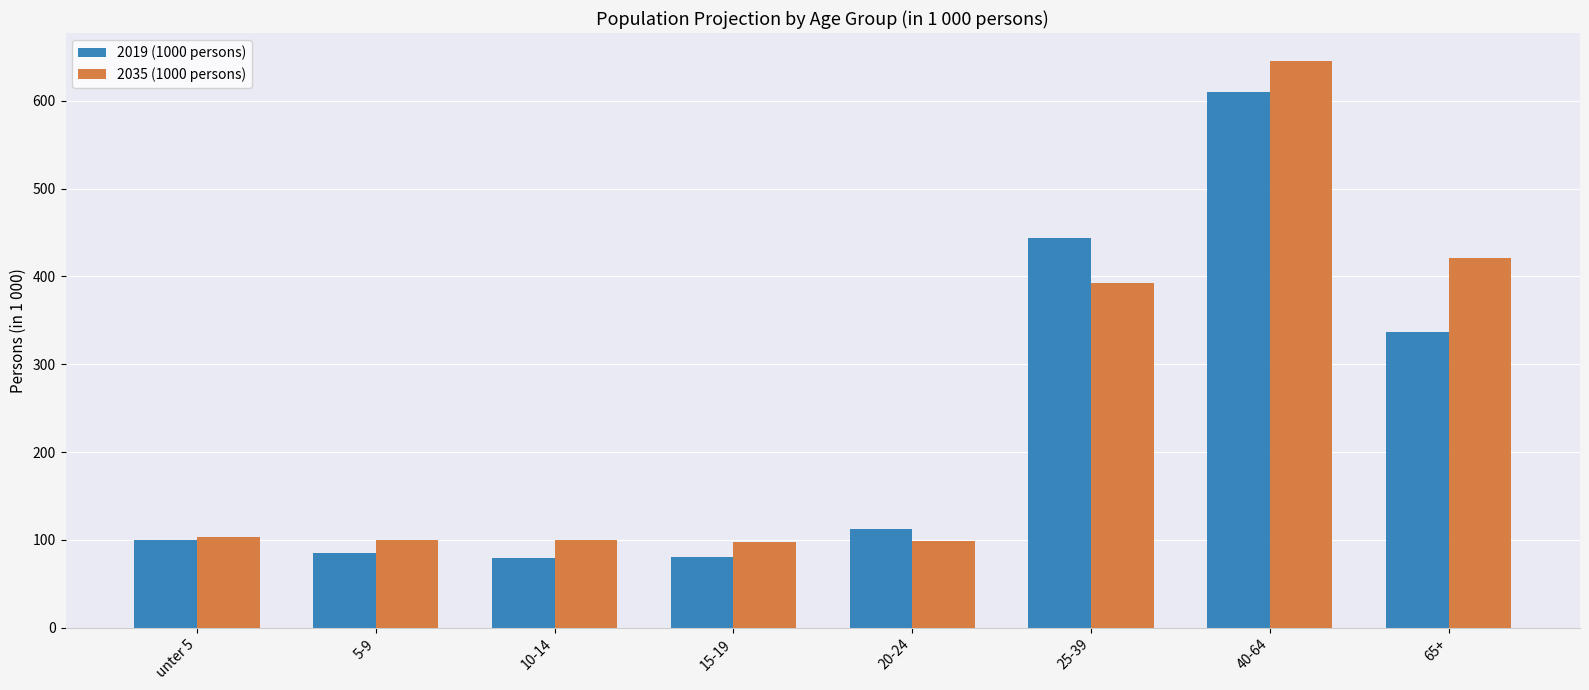

How many values in the 2019 (1000 persons) series exceed 112?

4